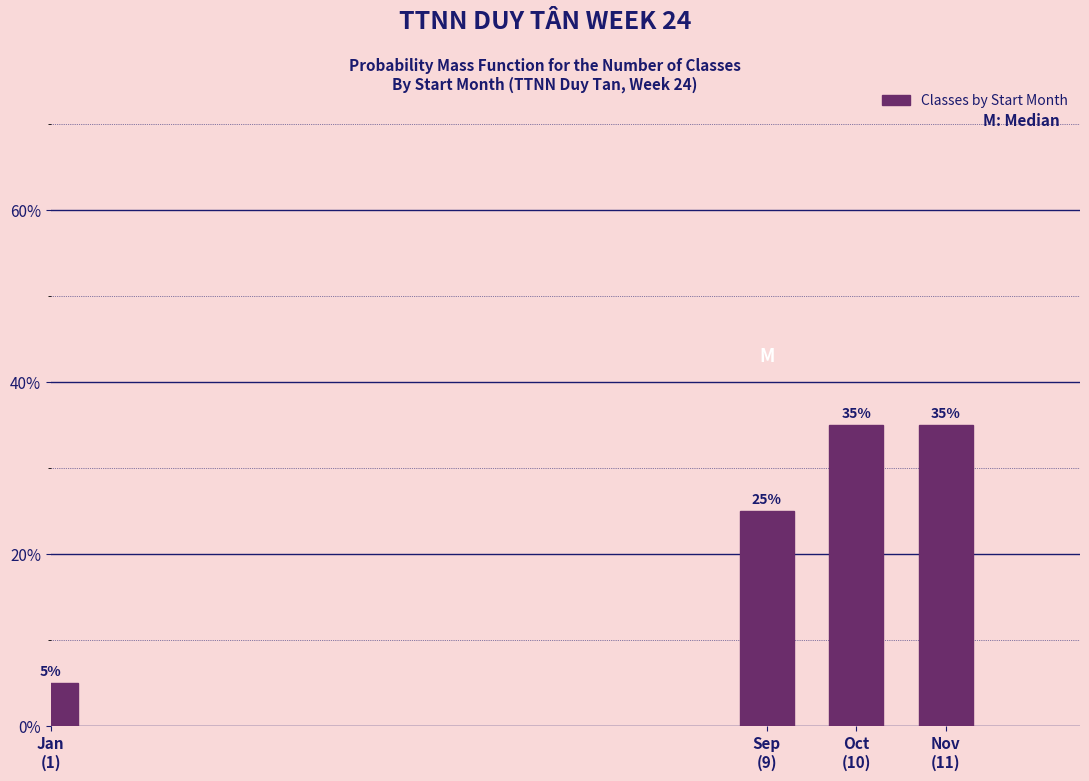

Reading right to left, list all the values displayed in this chart.

35	35	25	5